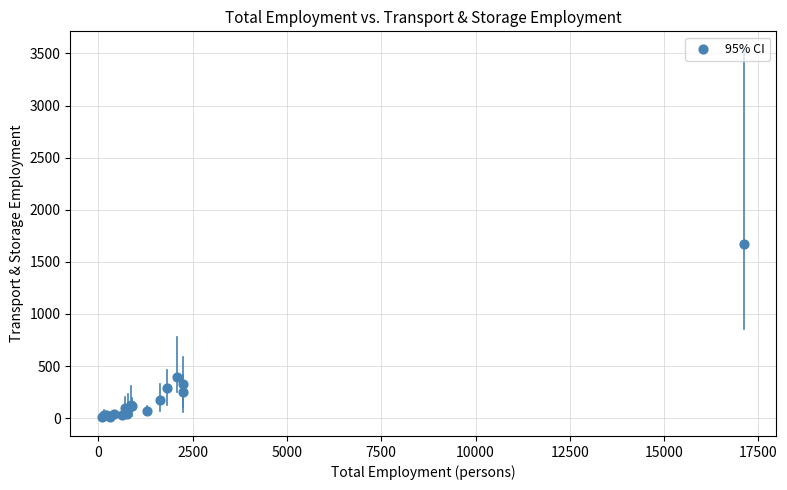

What Y value in the scatter plot is closest to 841?

398.4